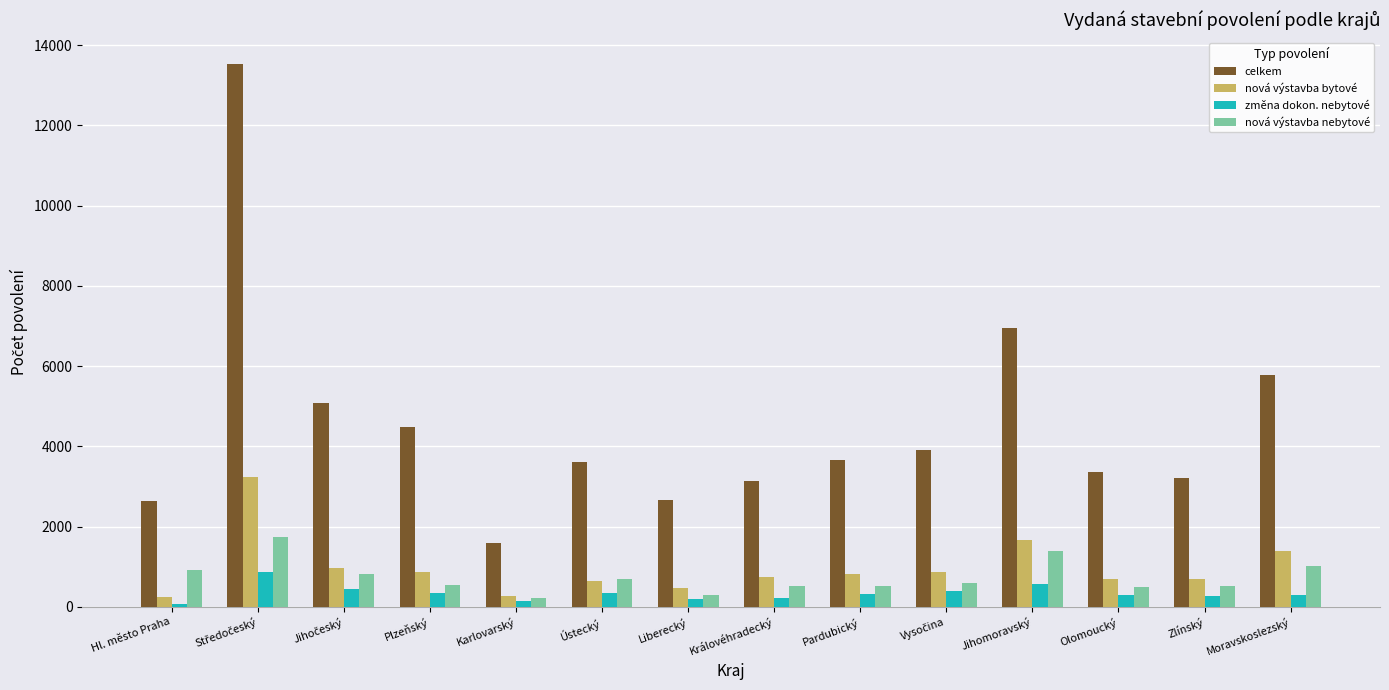

What is the sum of the celkem values at Královéhradecký and Zlínský?

6355